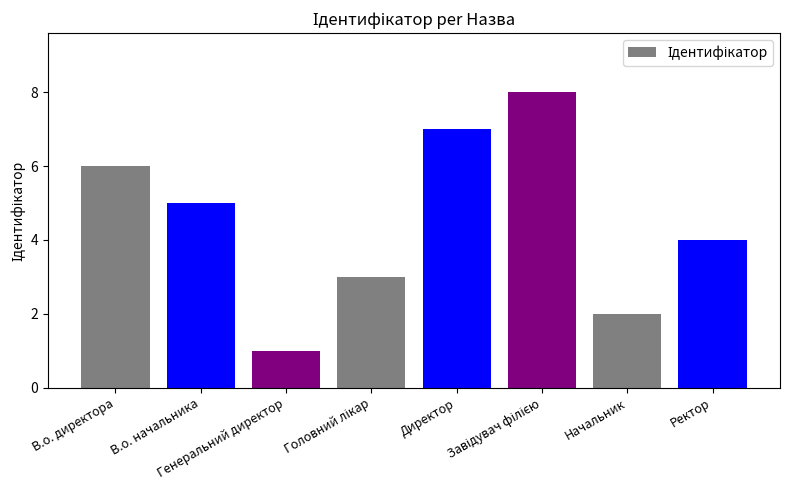

How many series are shown in this chart?

1